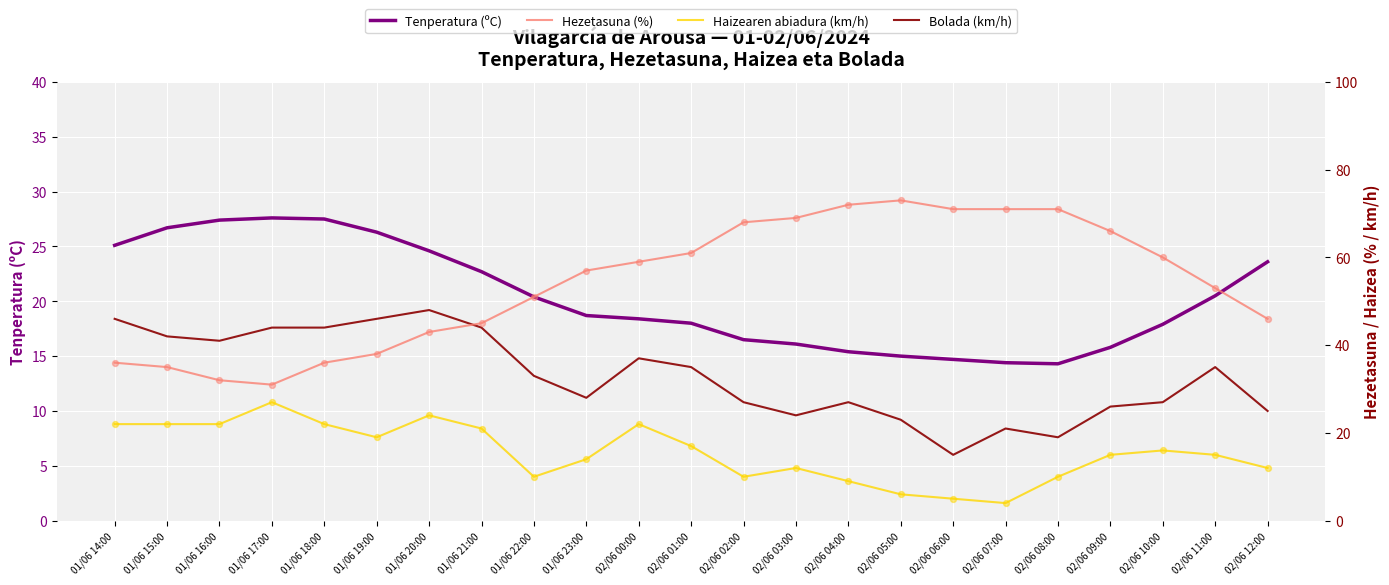

Which series has the largest Y range (max minus min)?

Hezetasuna (%)